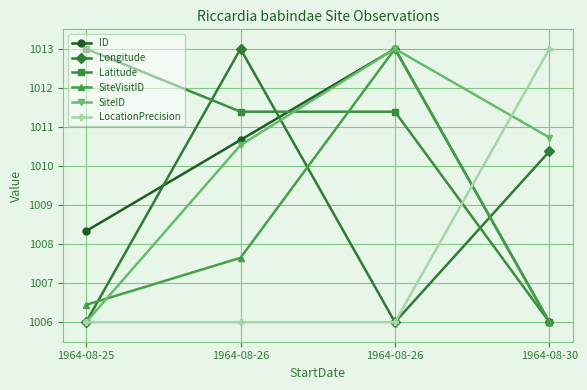

Is it true that ID equals 1592.6 at 1964-08-26?

False